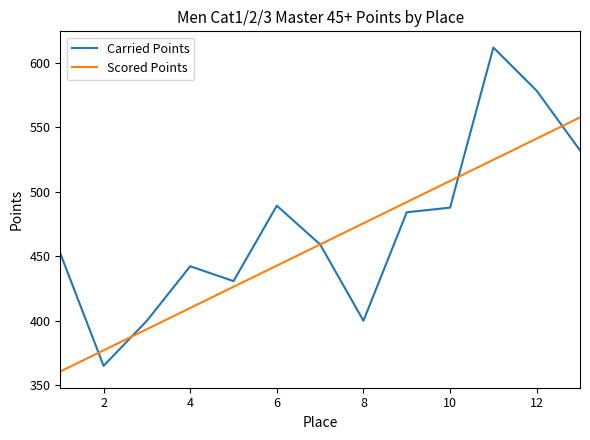

Which series has the largest total across all categories?

Carried Points